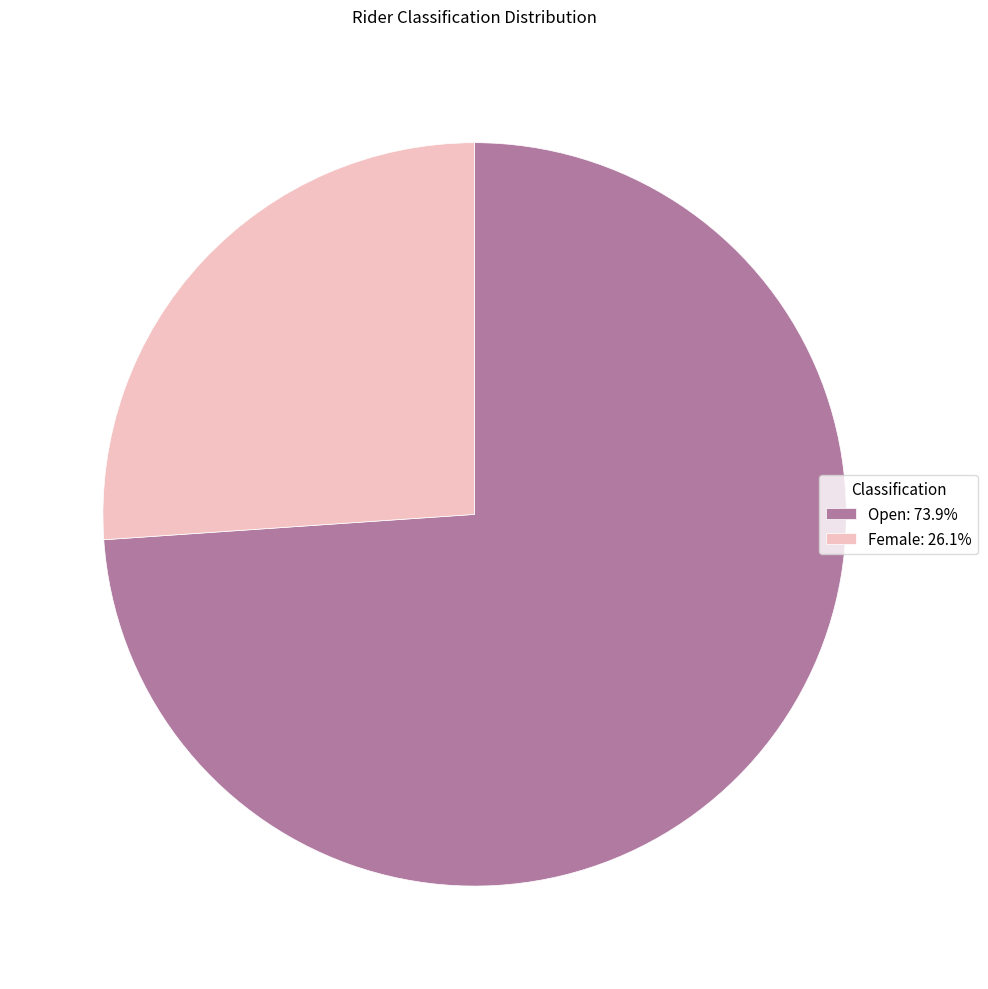

What is the smallest slice in the pie chart?

Female